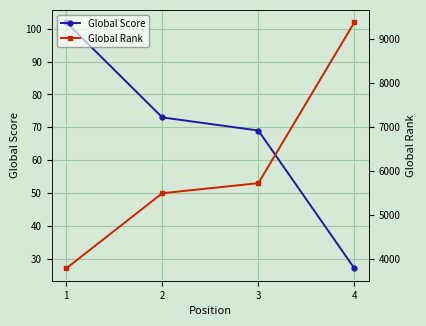

Which series has the widest spread of values?

Global Rank